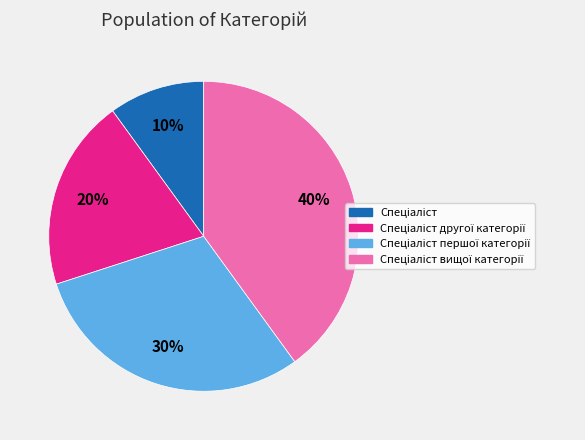

To the nearest percent, what is the difference between the largest and smallest slice percentages?

30%